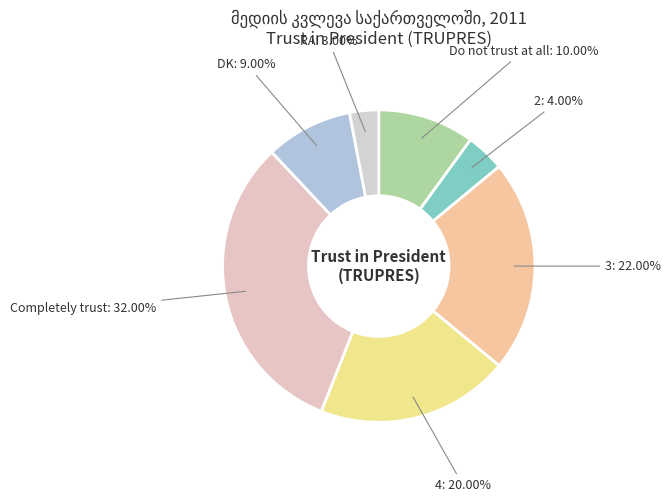

To the nearest percent, what portion does 2 represent?

4%